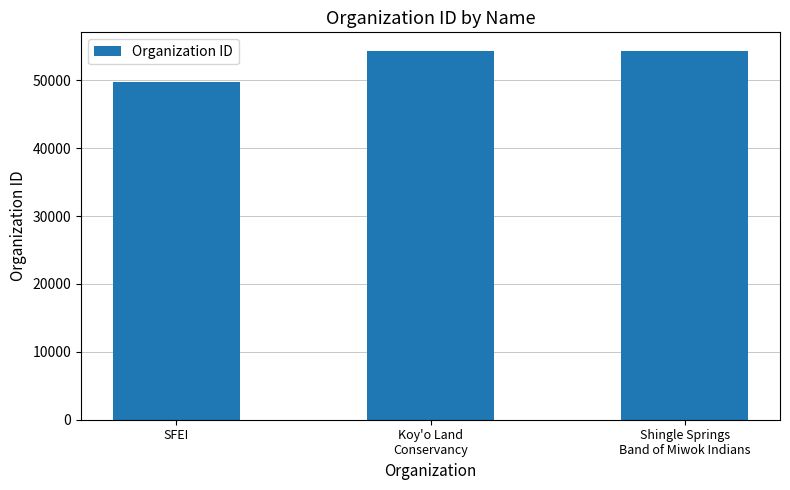

True or false: the data shows 49707 at SFEI.

True